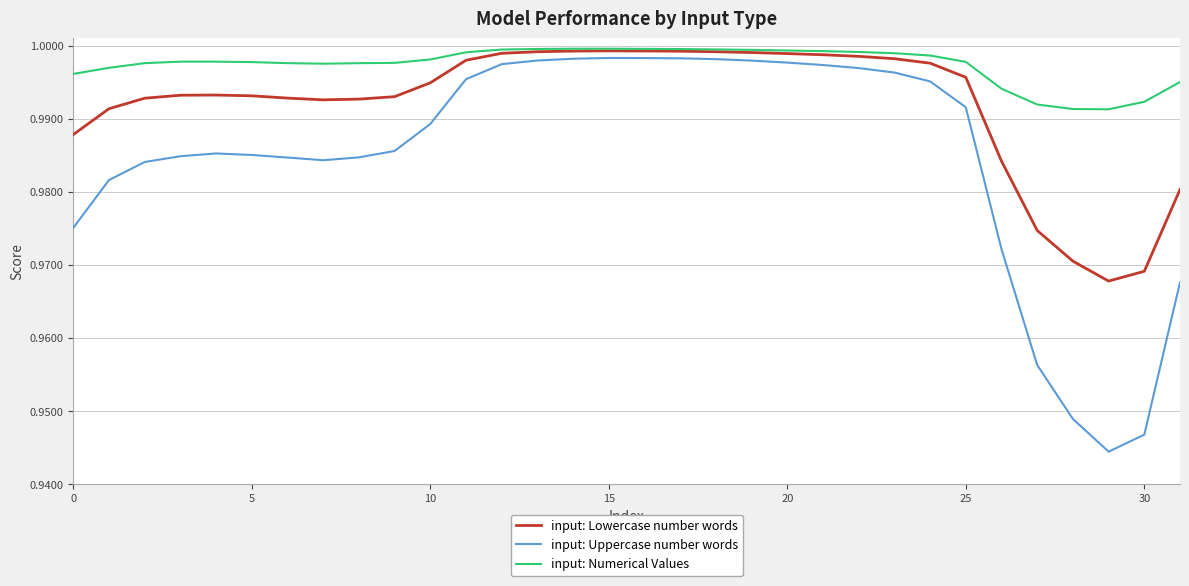

List the series in order of their overall mean, lowest first.

input: Uppercase number words, input: Lowercase number words, input: Numerical Values